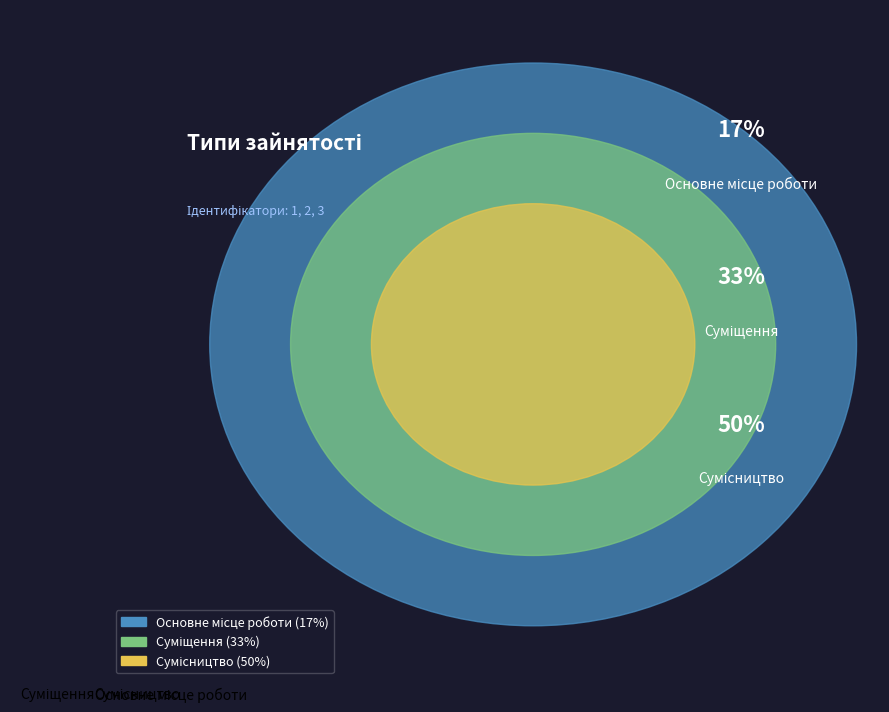

How many segments does this pie chart have?

3